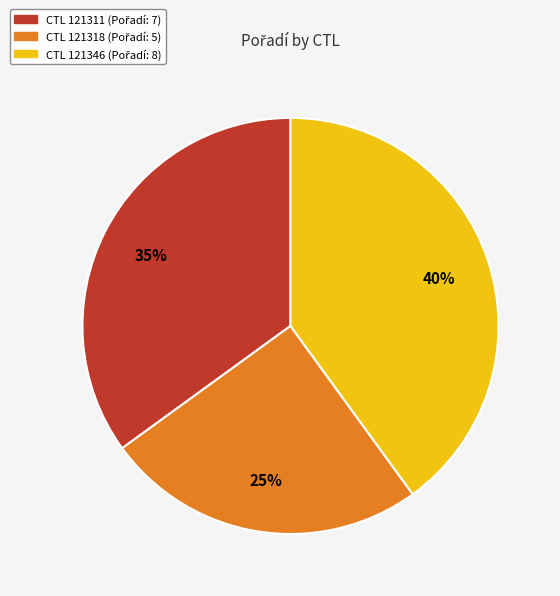

Count the number of slices in the pie.

3